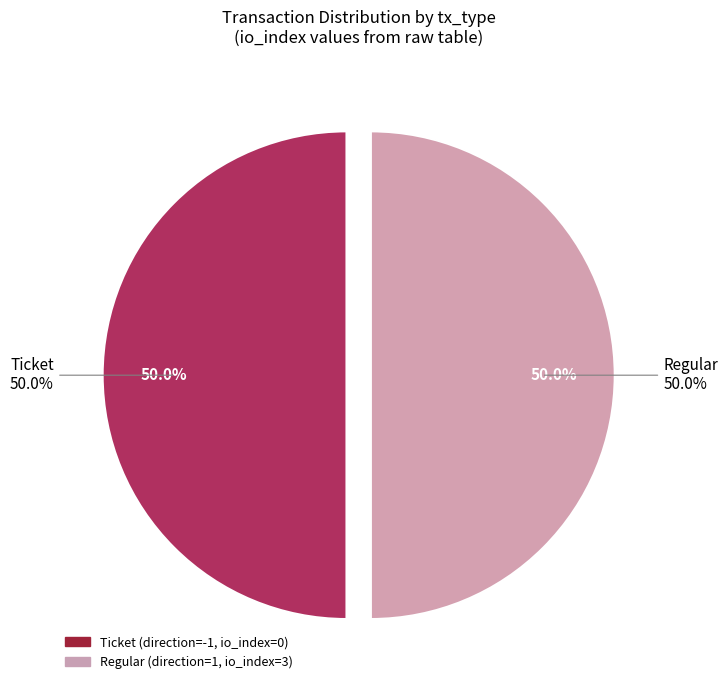

Which slice is the smallest?

Ticket (io_index=0)